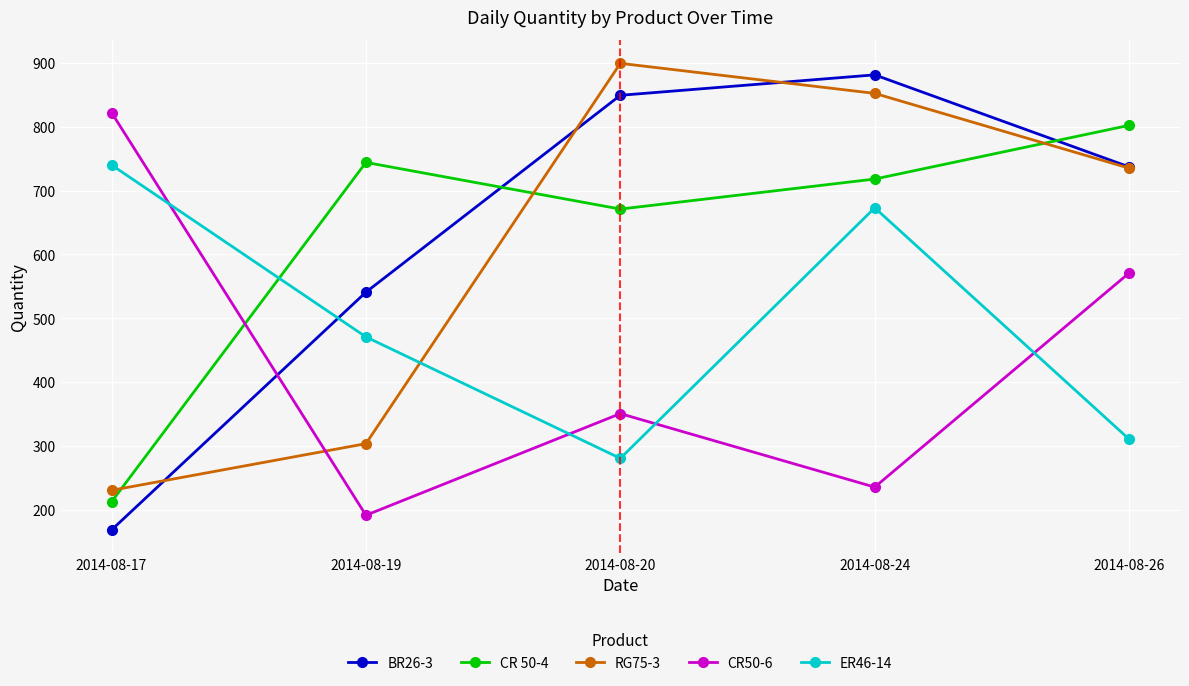

What is the spread (max minus min) of values at 2014-08-26?

491